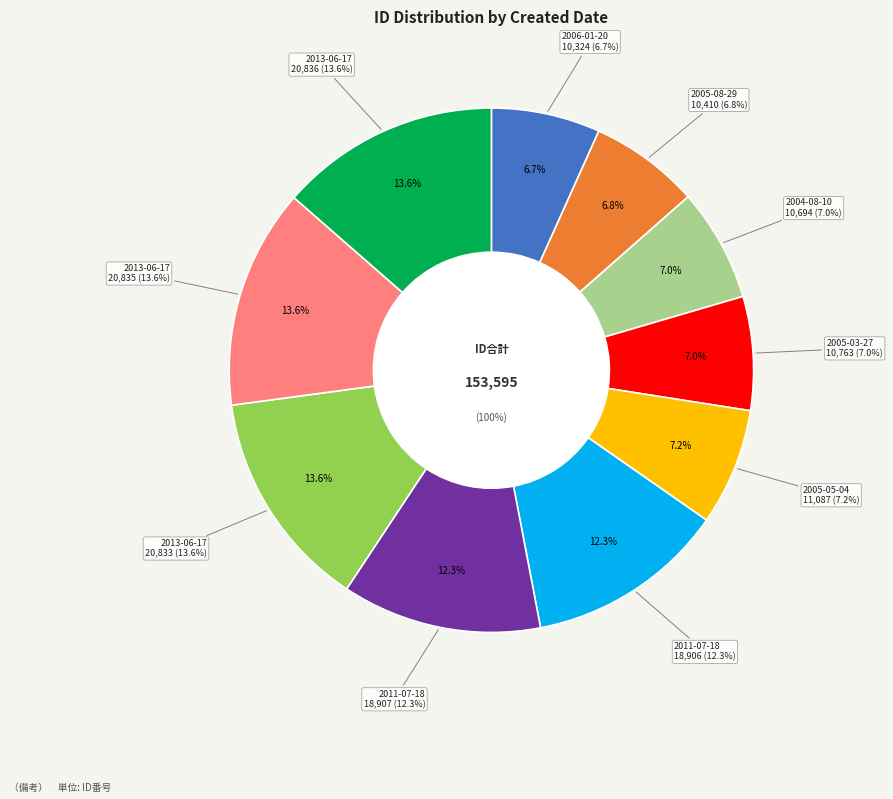

To the nearest percent, what is the combined percentage of 2004-08-10 and 2013-06-17?

21%